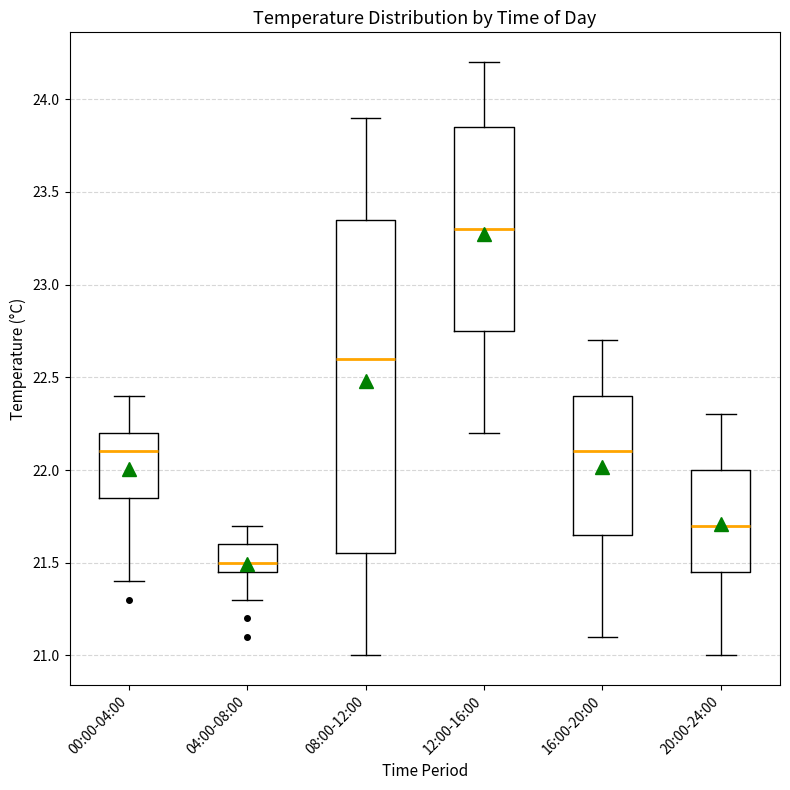

Where does the lower whisker of the box for 04:00-08:00 end on the y-axis? The values are not printed on the chart, so give them approximately, as read against the axis.

21.30